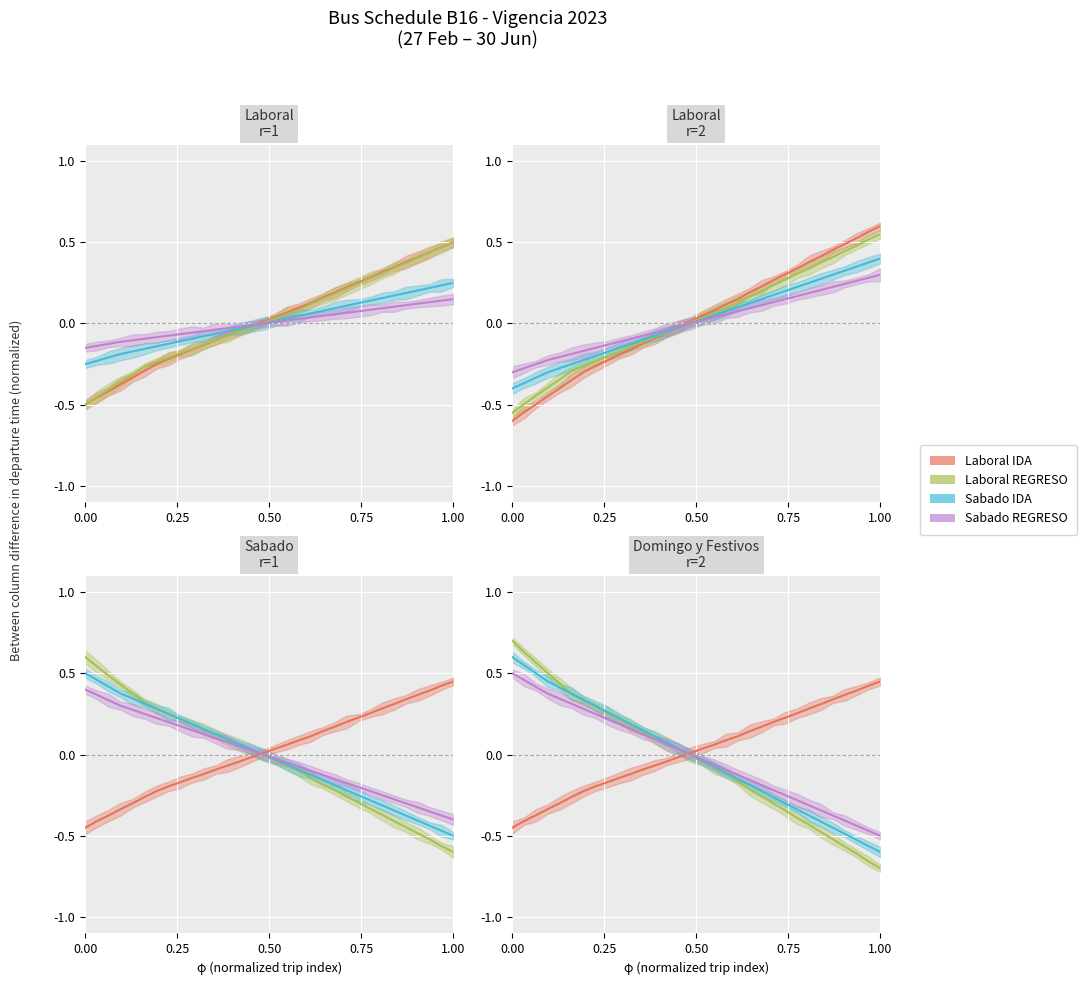

Between which two adjacent categories do Sabado REGRESO and Laboral IDA first intersect?

15 and 16